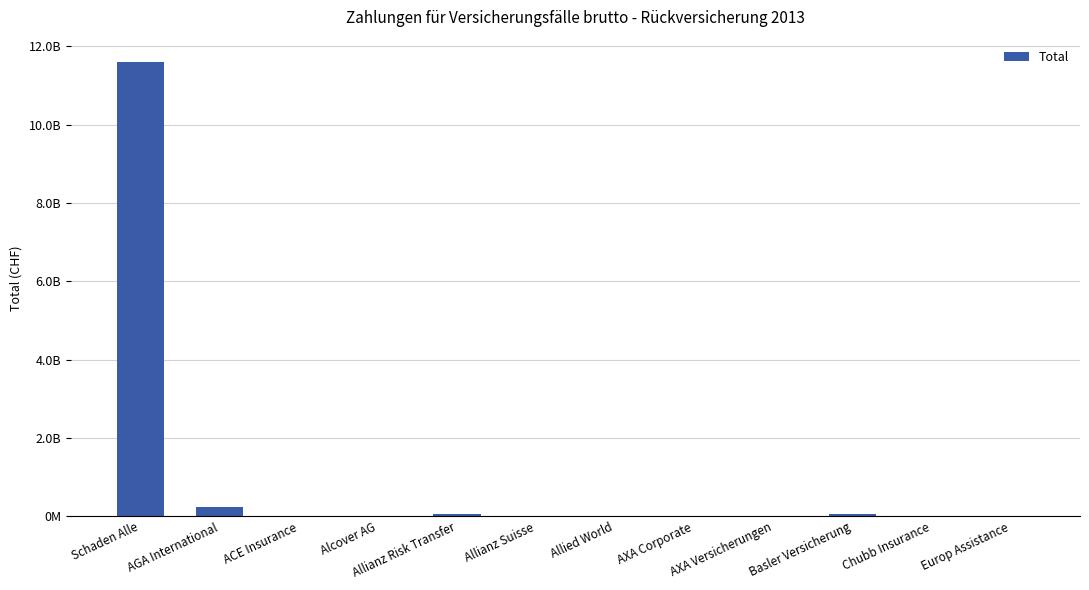

Is it true that the value at Europ Assistance is 8166721?

True